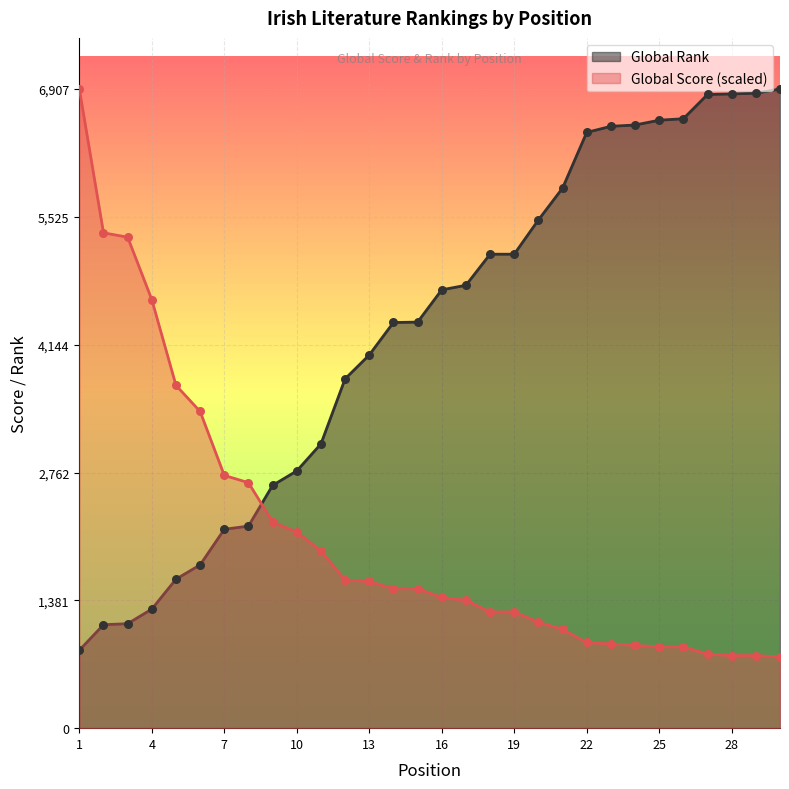

Which series contains the lowest Y value?

Global Score